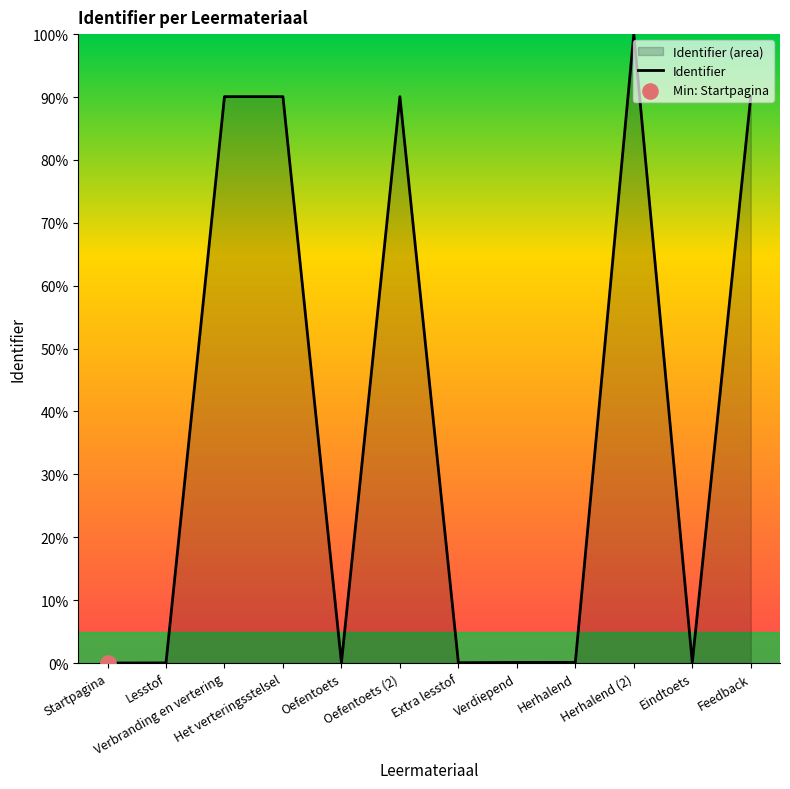

Between Feedback and Oefentoets (2), which is larger?

Oefentoets (2)